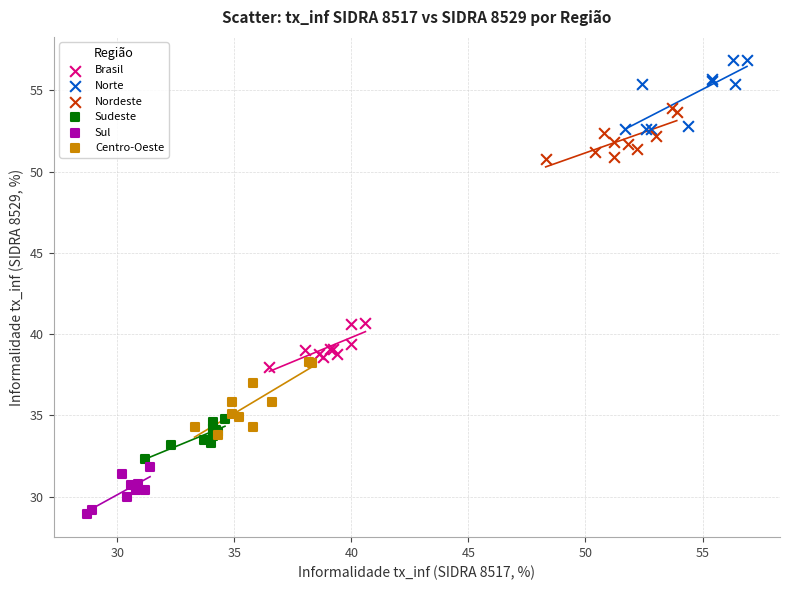

Which series contains the lowest Y value?

Sul